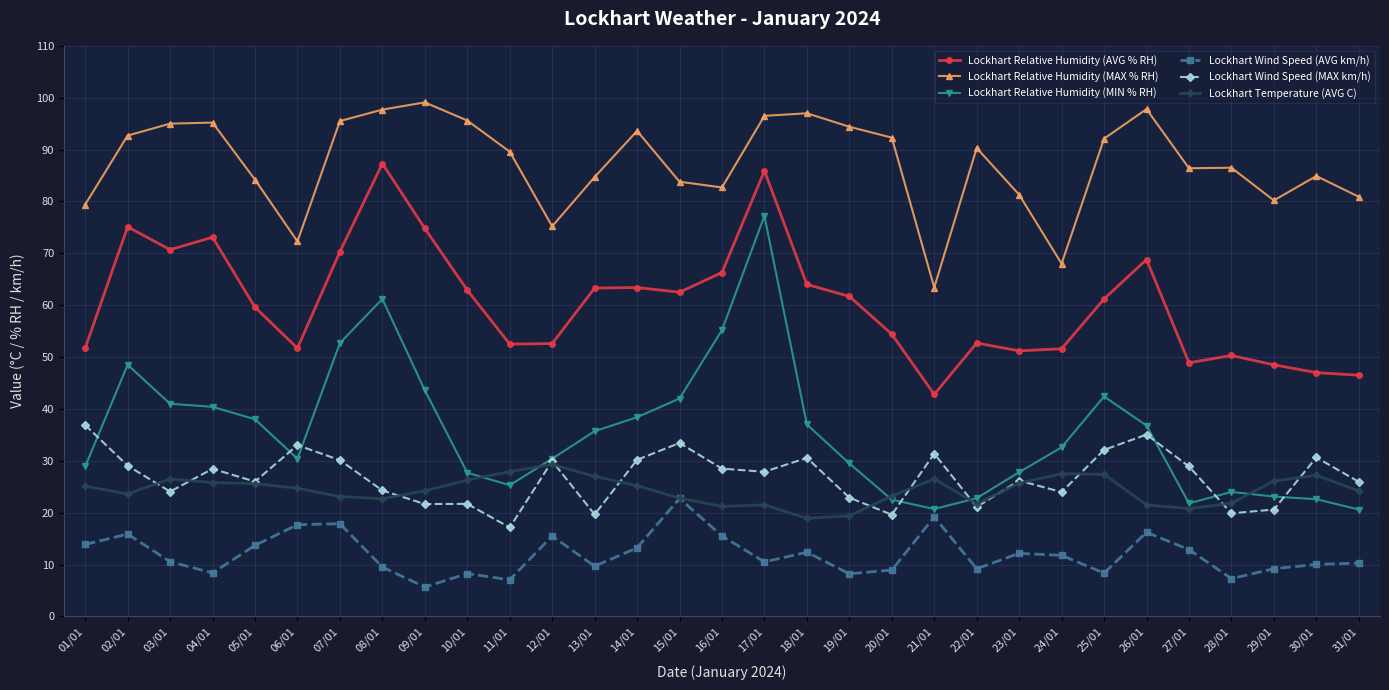

How many distinct data groups are displayed?

6